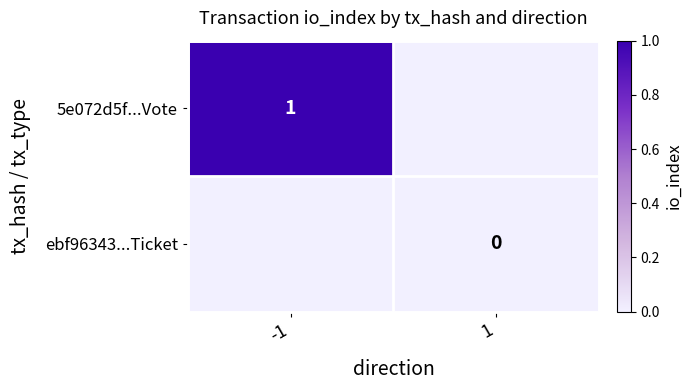

How many data points in 5e072d5f...Vote are less than 1?

1